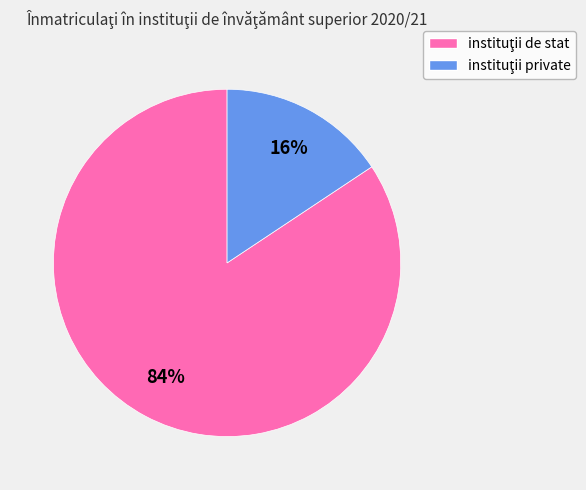

To the nearest percent, what is the average slice percentage?

50%